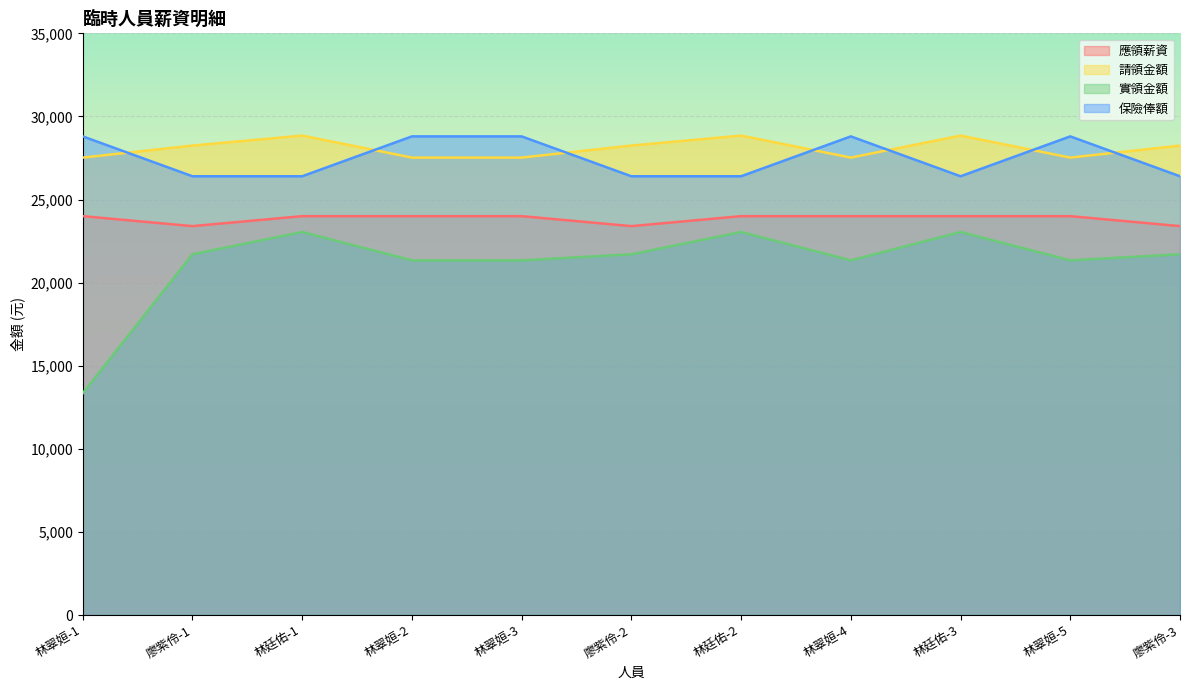

What are all the series names shown in the legend?

應領薪資, 請領金額, 實領金額, 保險俸額